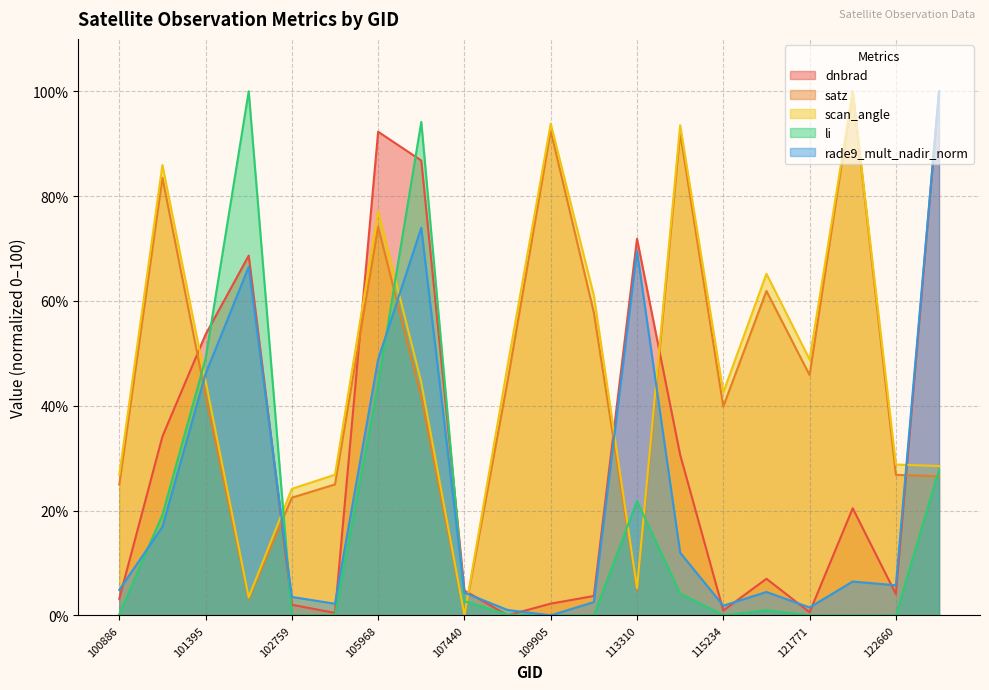

What is the sum of all satz values?

909.5